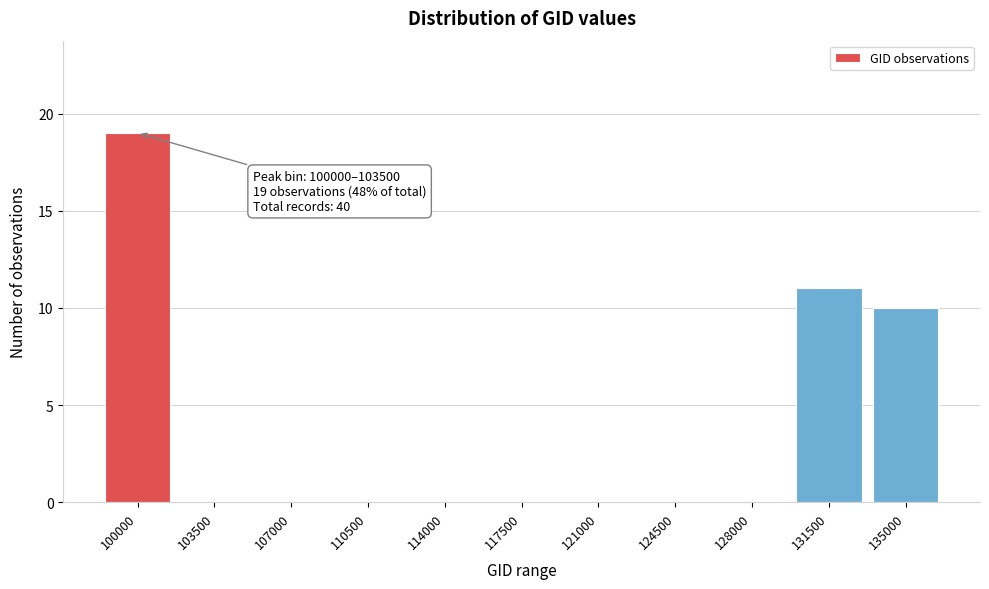

Reading left to right, list all the values displayed in this chart.

100000=19	103500=0	107000=0	110500=0	114000=0	117500=0	121000=0	124500=0	128000=0	131500=11	135000=10